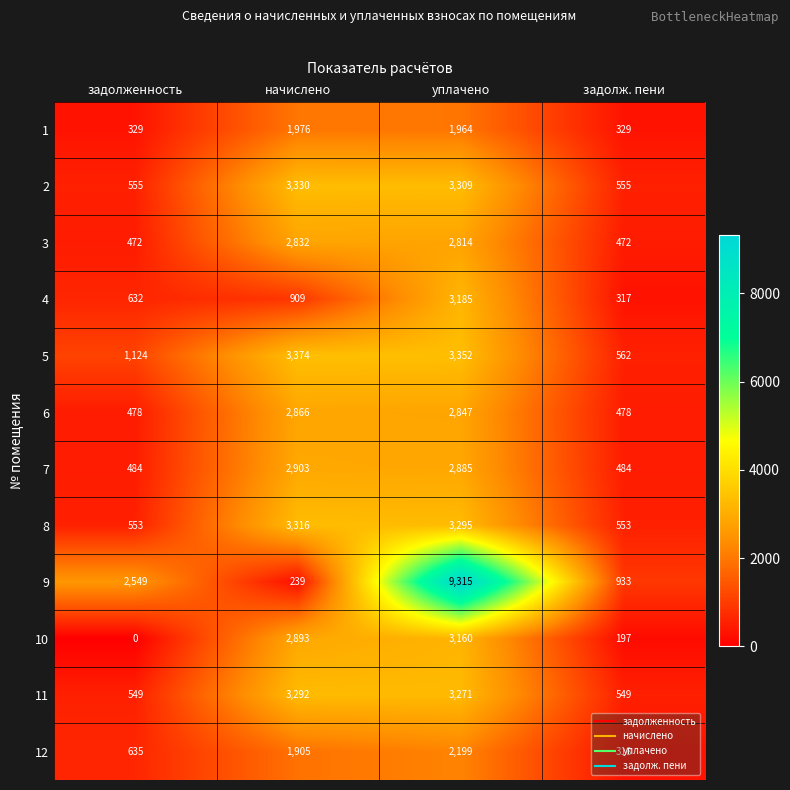

Rank the series by their maximum value, from highest to lowest.

9, 5, 2, 8, 11, 4, 10, 7, 6, 3, 12, 1